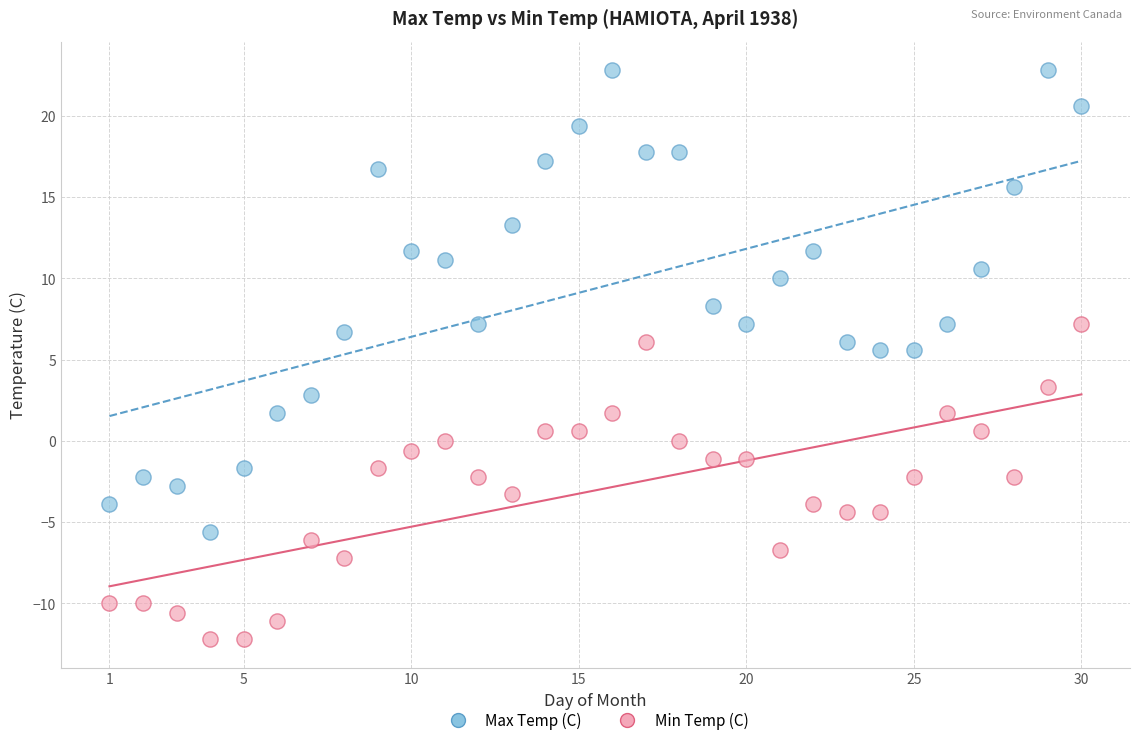

Which series reaches the minimum Y coordinate?

Min Temp (C)